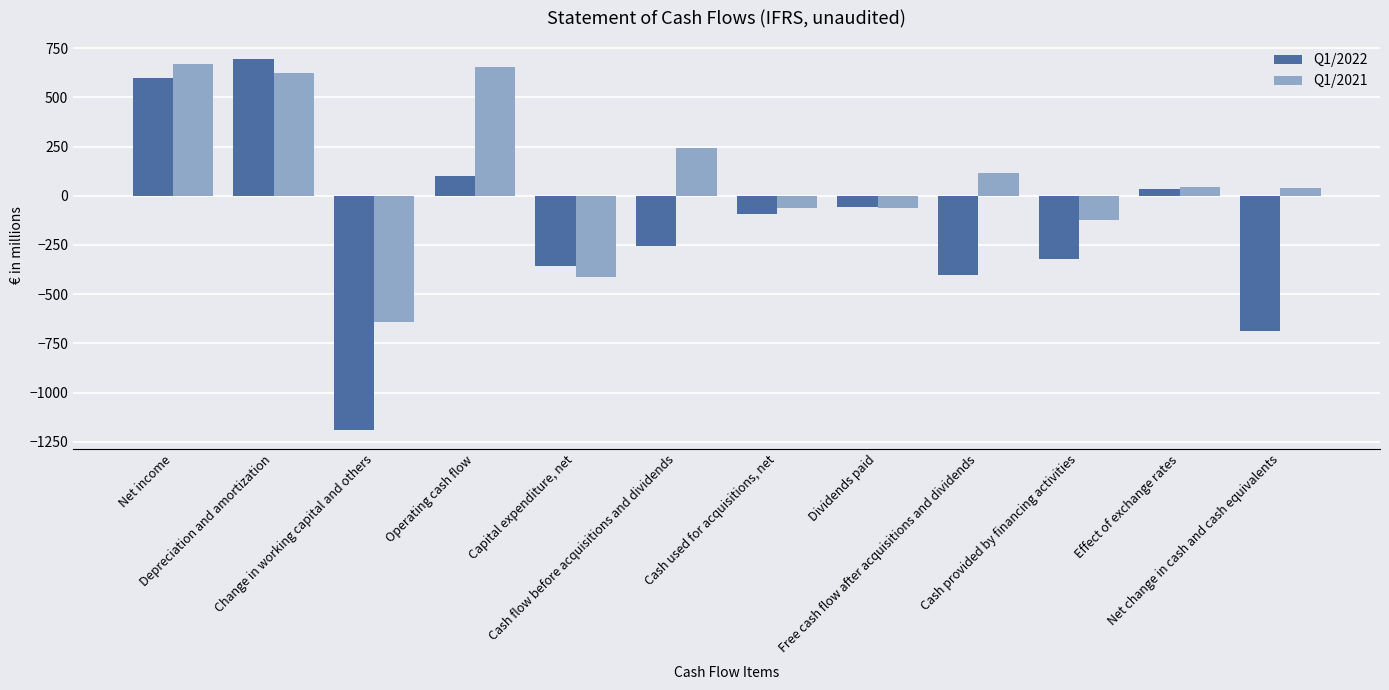

What is the highest value of the Q1/2021 series?

671